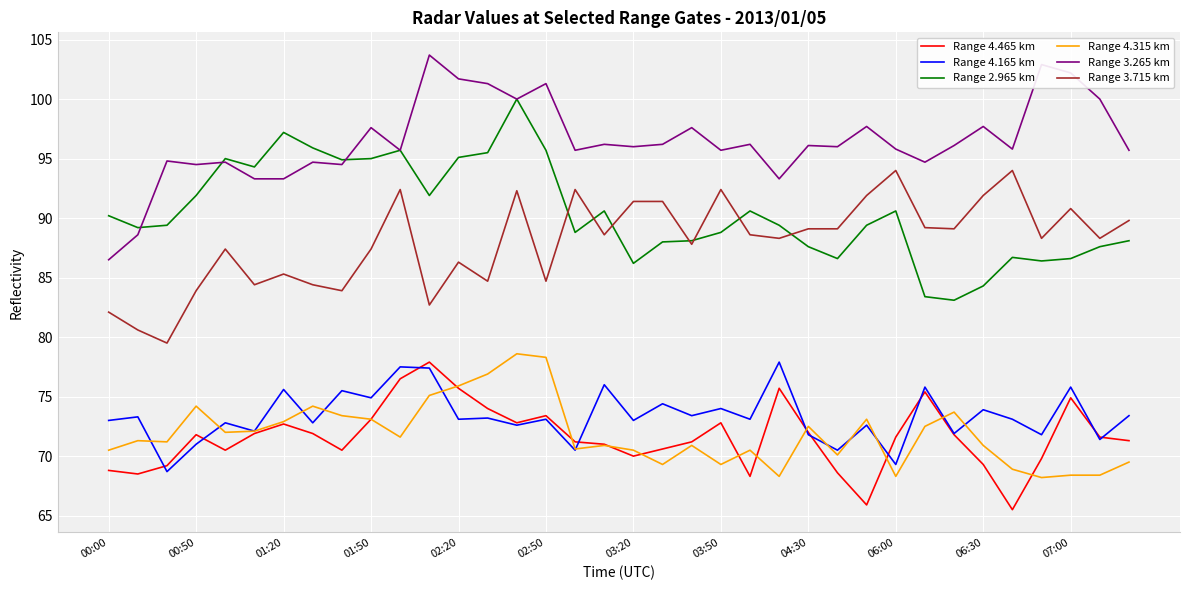

What is the minimum value for Range 4.465 km?

65.5